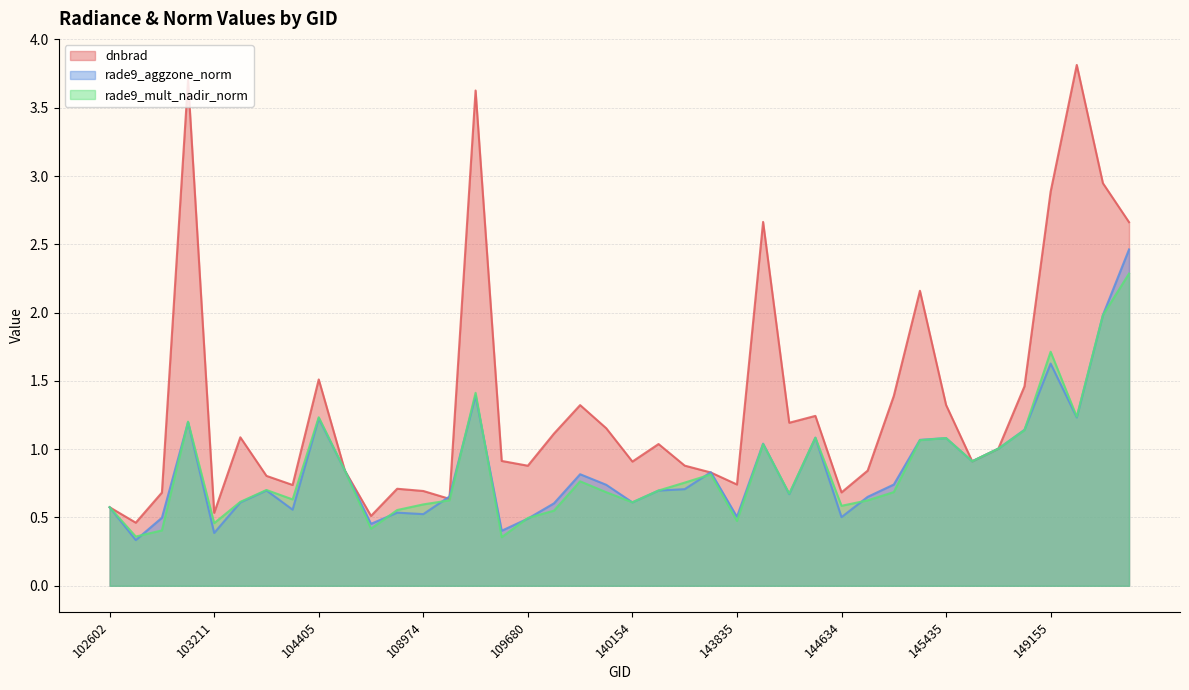

What is the minimum value shown in the chart?

0.3